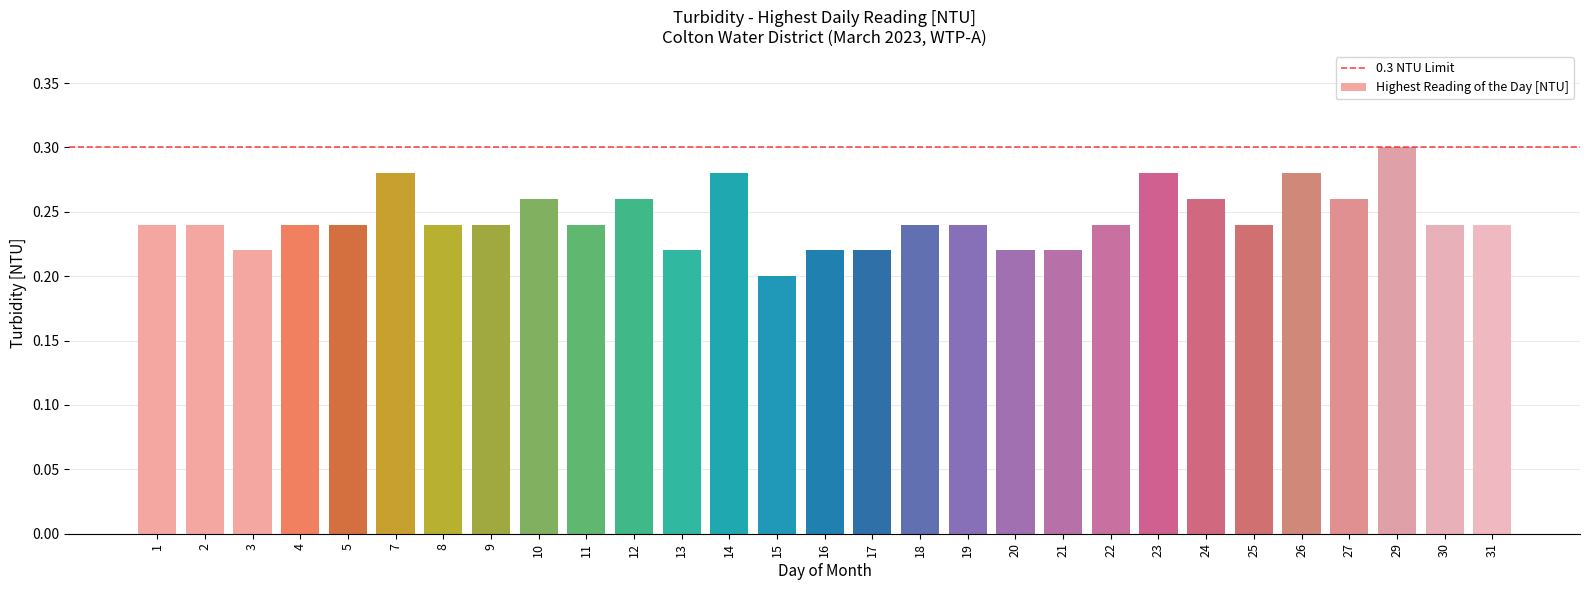

How many values are between 0 and 1?

29